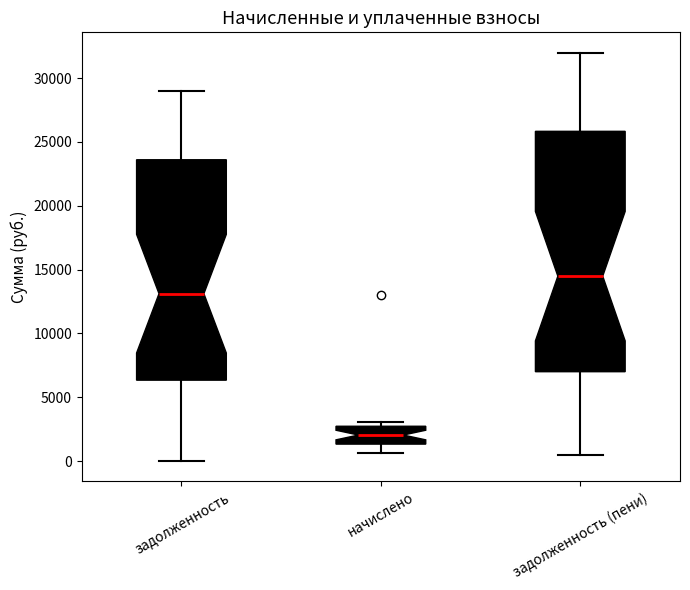

Which box is the tallest, from its lower edge to its upper edge?

задолженность (пени)